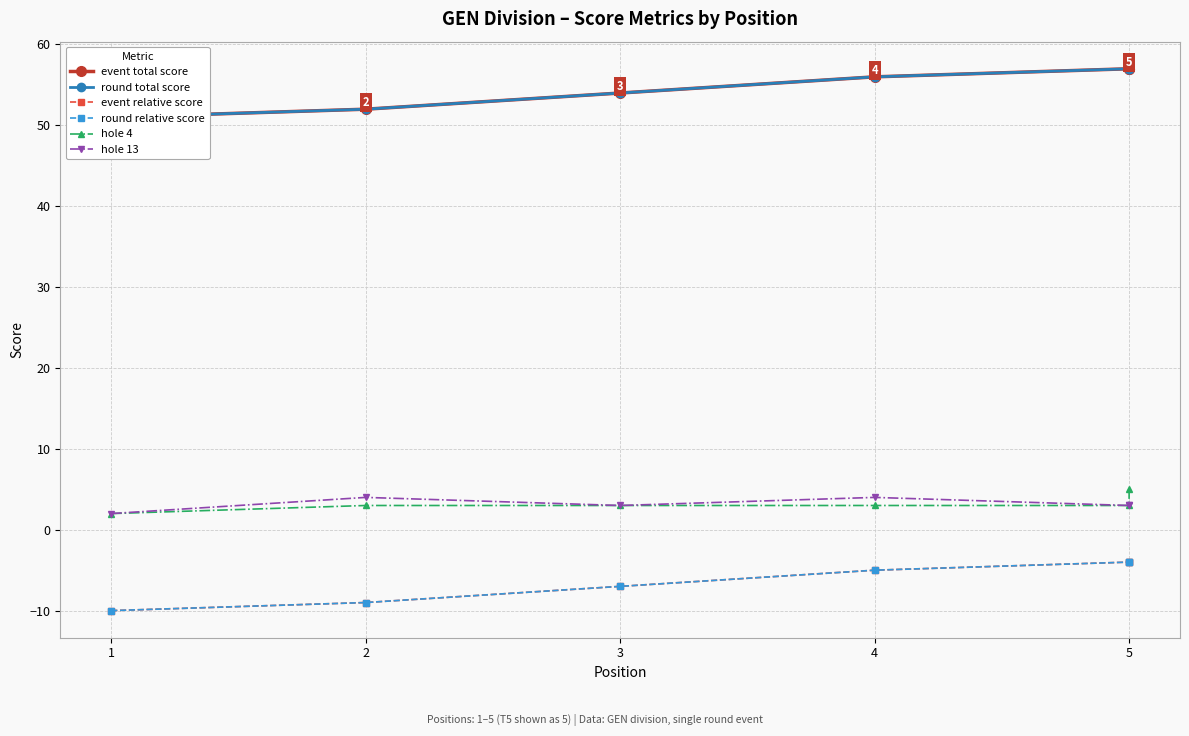

True or false: event relative score has a value of -4 at 5.

True